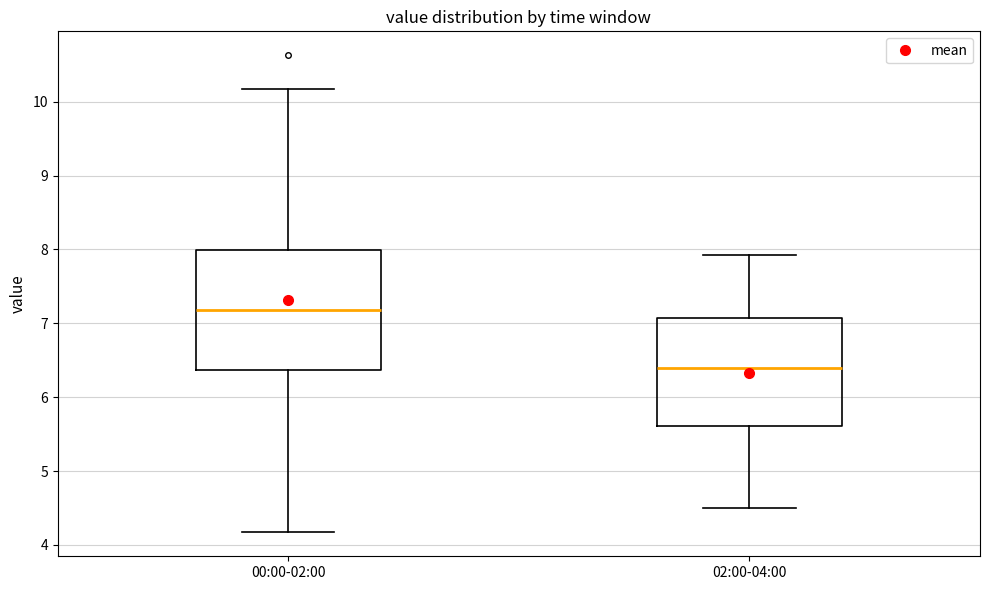

Reading left to right, read every box against the y-axis: the position of its median line, the range the box covers, and the ends of its whiskers. The values are not printed on the chart, so give them approximately, as read against the axis.

00:00-02:00: median 7.2, box 6.4 to 8.0, whiskers 4.2 to 10.2
02:00-04:00: median 6.4, box 5.6 to 7.1, whiskers 4.5 to 7.9